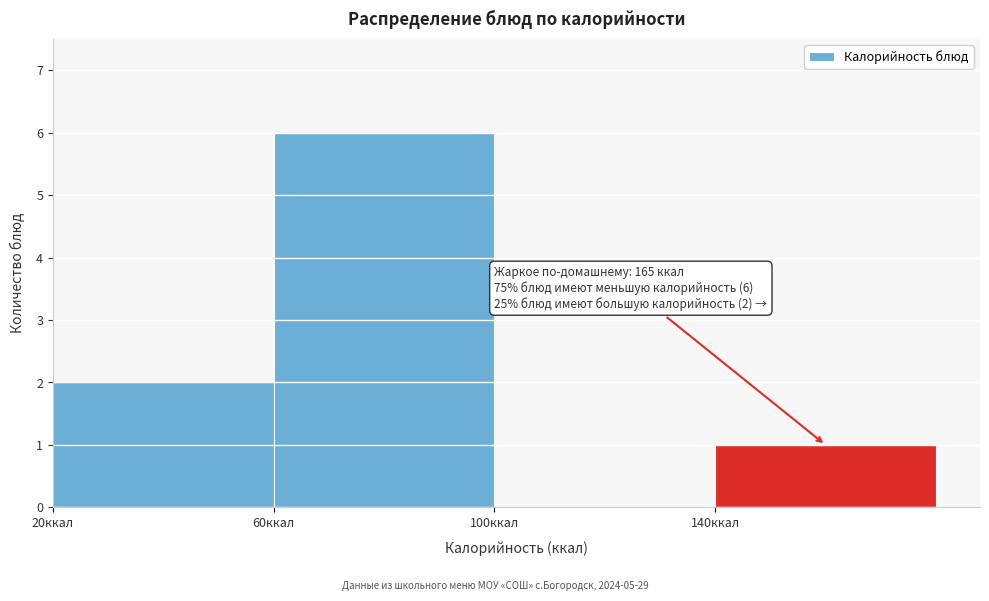

Which range on the x-axis has the tallest bar?

60 to 100